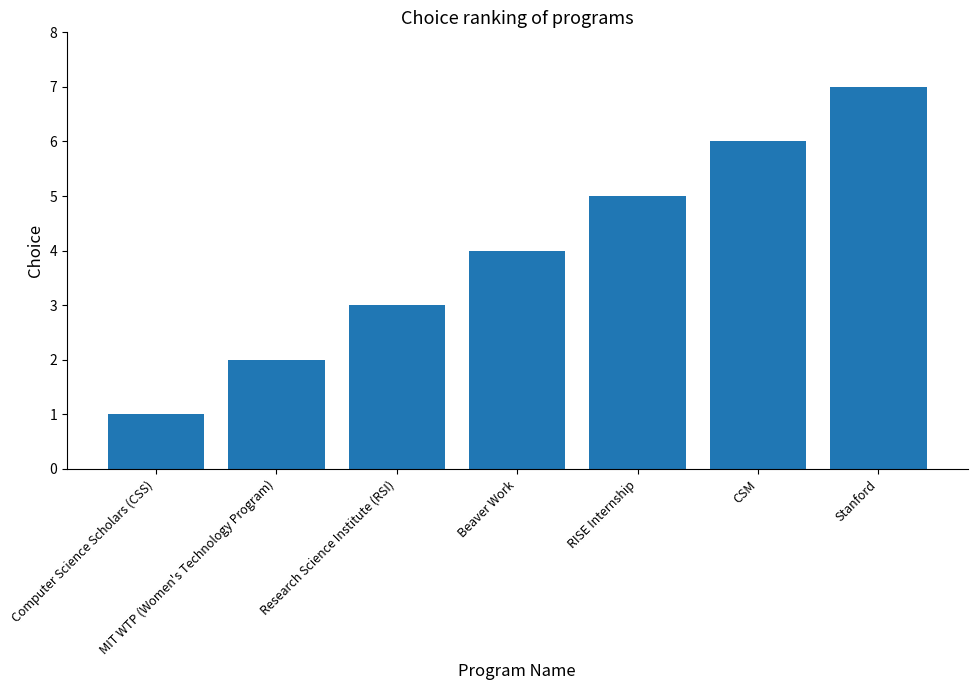

What is the label of the 6th bar from the right?

MIT WTP (Women's Technology Program)